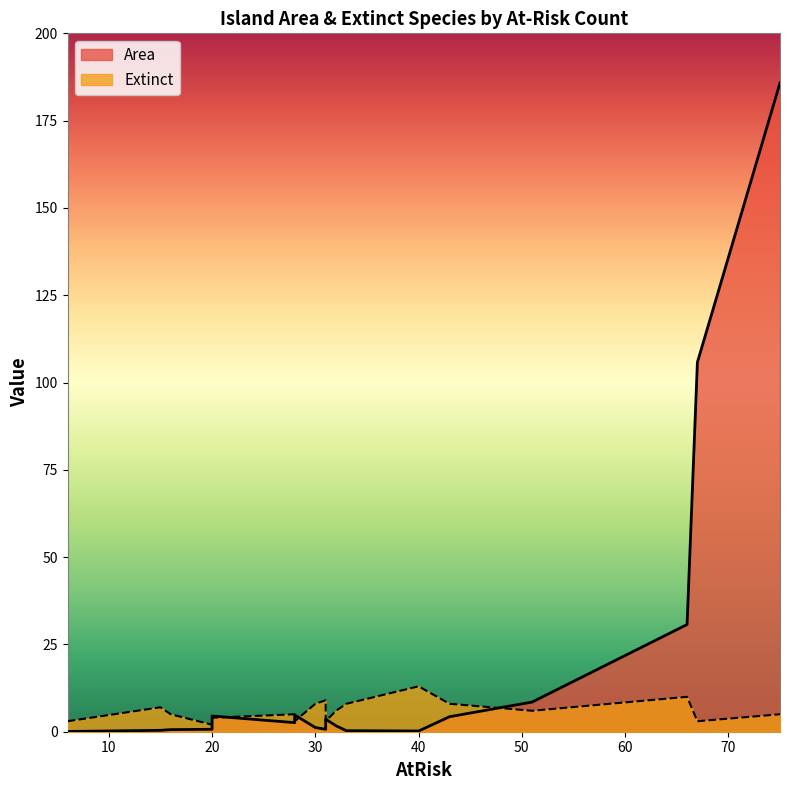

What is the label of the 16th point from the left?

33